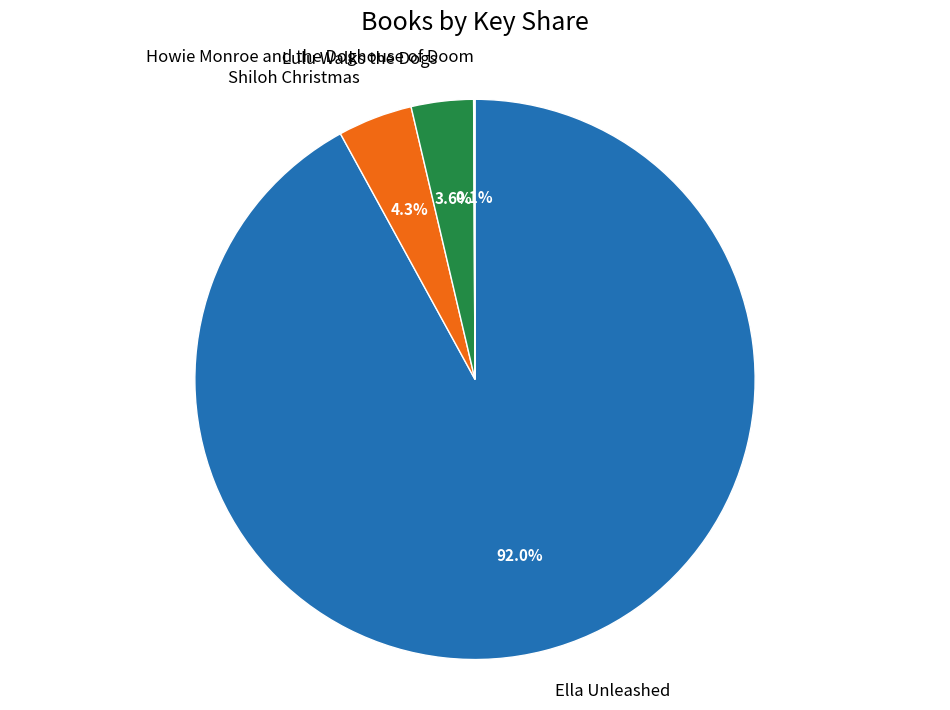

Which category accounts for the majority?

Ella Unleashed